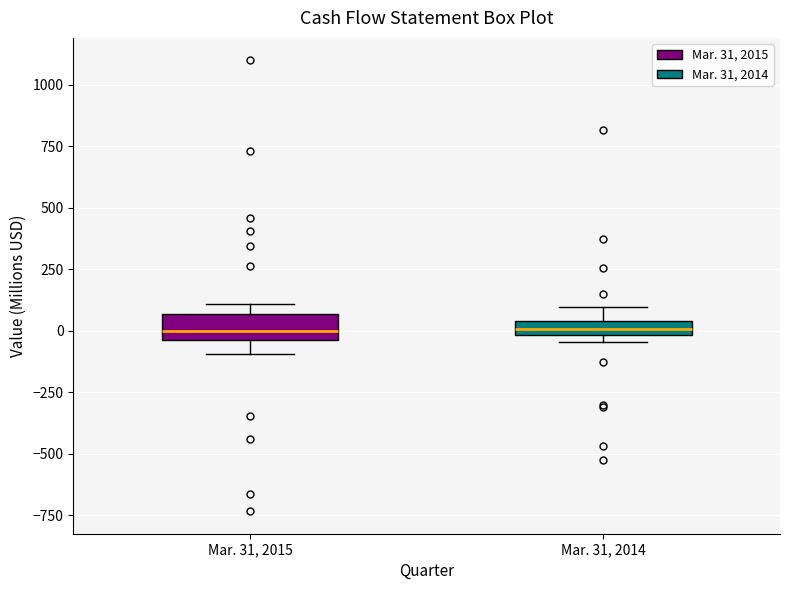

Where is the lower edge of the box for Mar. 31, 2015 on the y-axis? The values are not printed on the chart, so give them approximately, as read against the axis.

-50